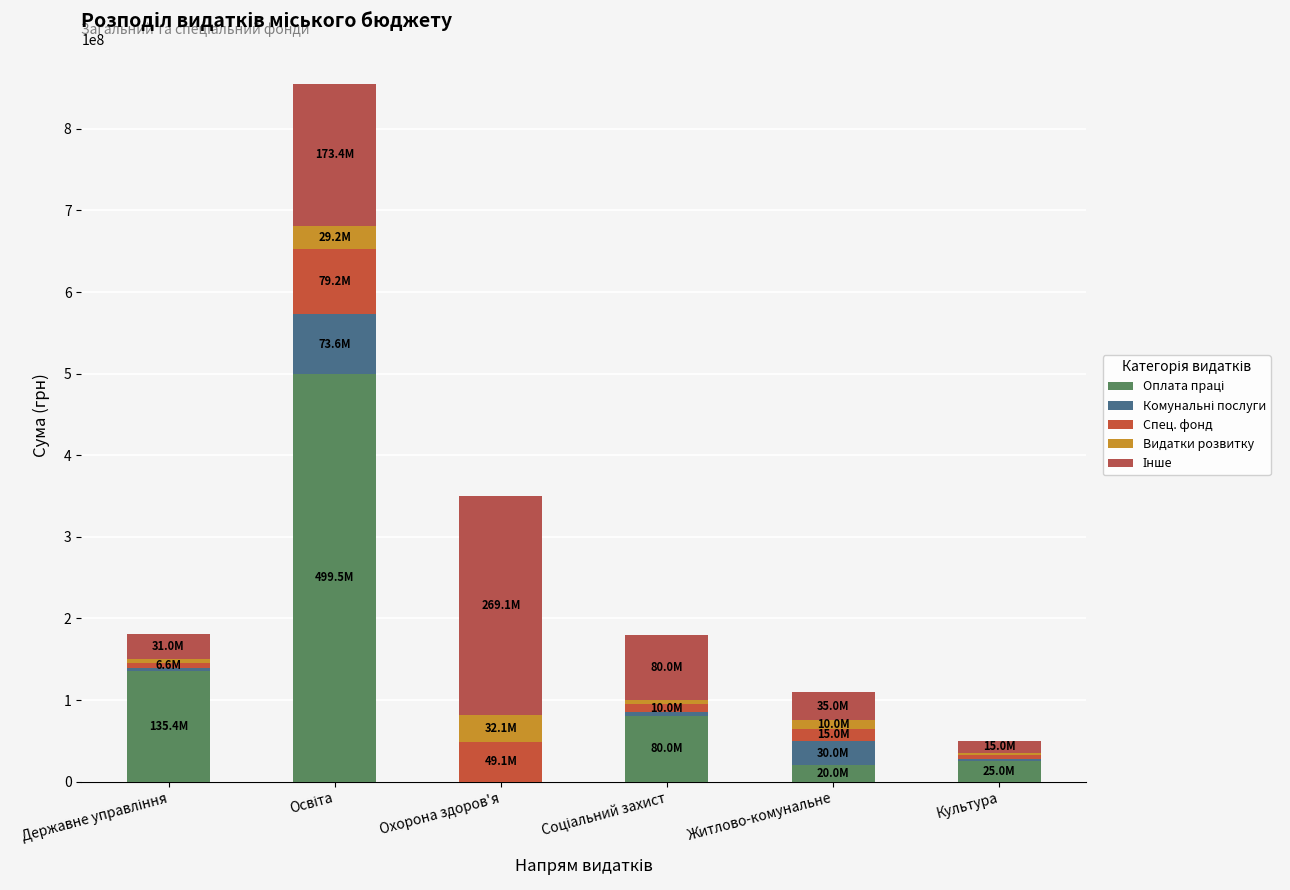

Are the bars horizontal?

No